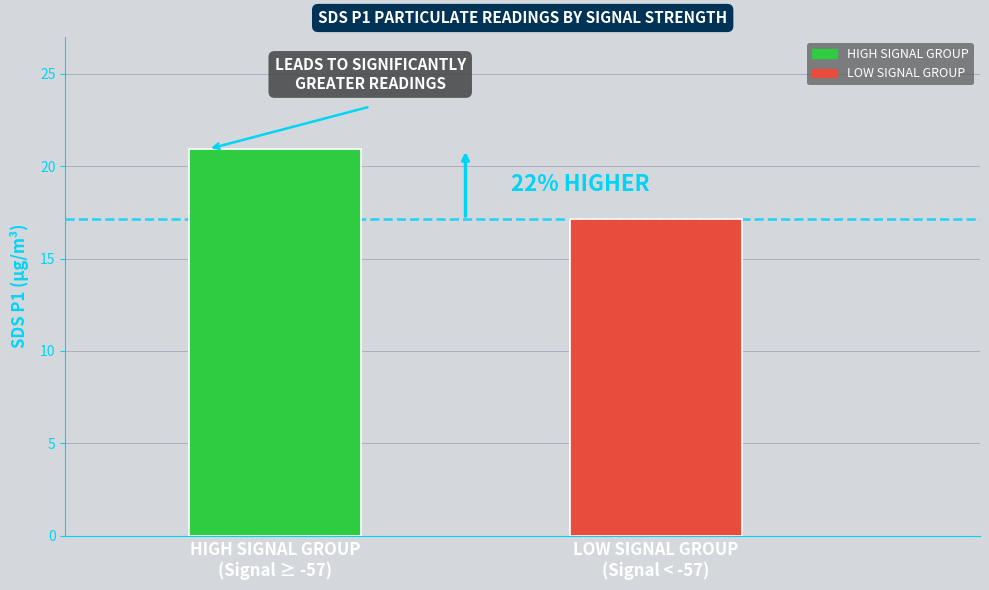

What is the smallest value displayed?

17.1